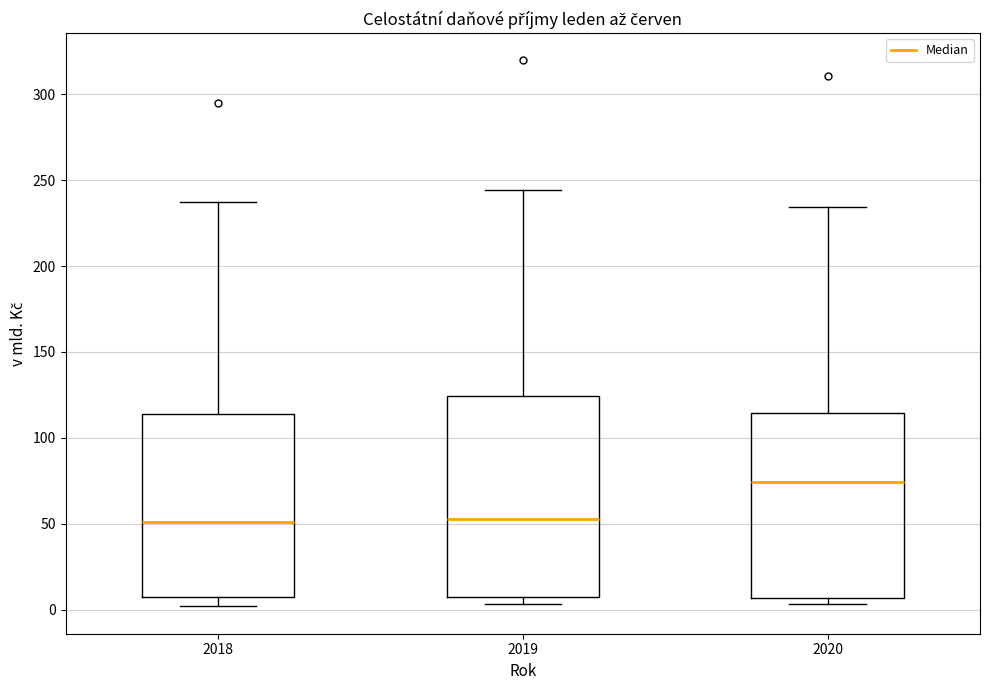

Where is the lower edge of the box at x = 2018 on the y-axis? The values are not printed on the chart, so give them approximately, as read against the axis.

5